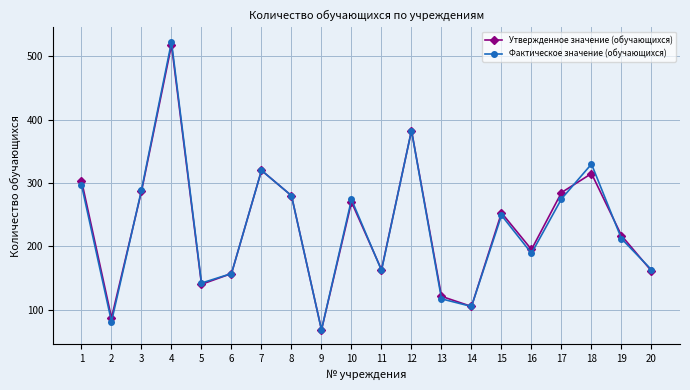

What is the value of the Фактическое значение (обучающихся) point at the 11th from the left?

162